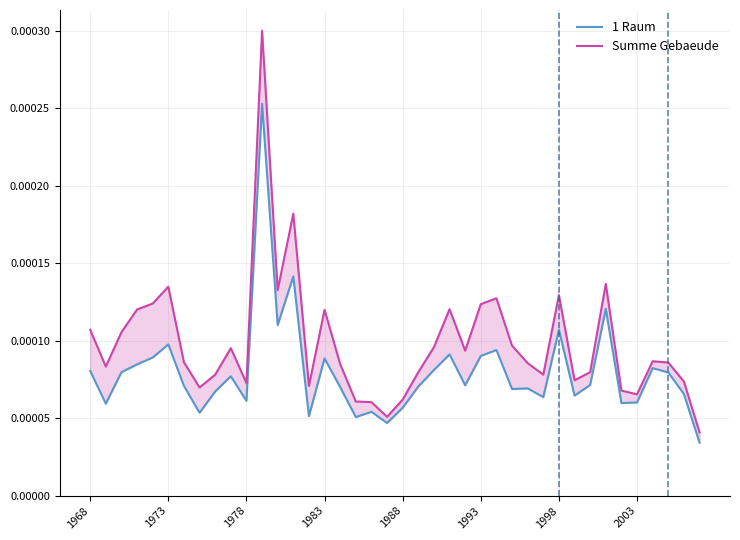

Reading right to left, what are all the values shown in this chart?

1 Raum: 0.0	0.0	0.0	0.0	0.0	0.0	0.0	0.0	0.0	0.0	0.0	0.0	0.0	0.0	0.0	0.0	0.0	0.0	0.0	0.0	0.0	0.0	0.0	0.0	0.0	0.0	0.0	0.0	0.0	0.0	0.0	0.0	0.0	0.0	0.0	0.0	0.0	0.0	0.0	0.0
Summe Gebaeude: 0.0	0.0	0.0	0.0	0.0	0.0	0.0	0.0	0.0	0.0	0.0	0.0	0.0	0.0	0.0	0.0	0.0	0.0	0.0	0.0	0.0	0.0	0.0	0.0	0.0	0.0	0.0	0.0	0.0	0.0	0.0	0.0	0.0	0.0	0.0	0.0	0.0	0.0	0.0	0.0